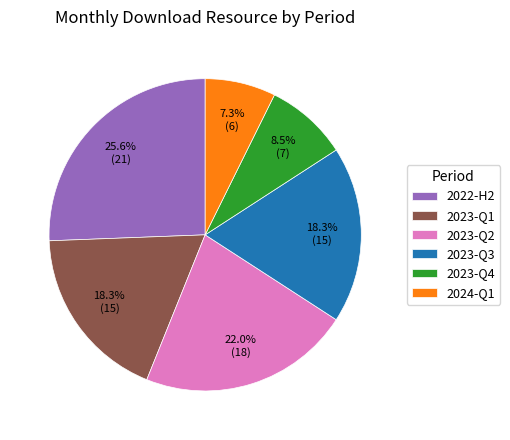

Count the number of slices in the pie.

6